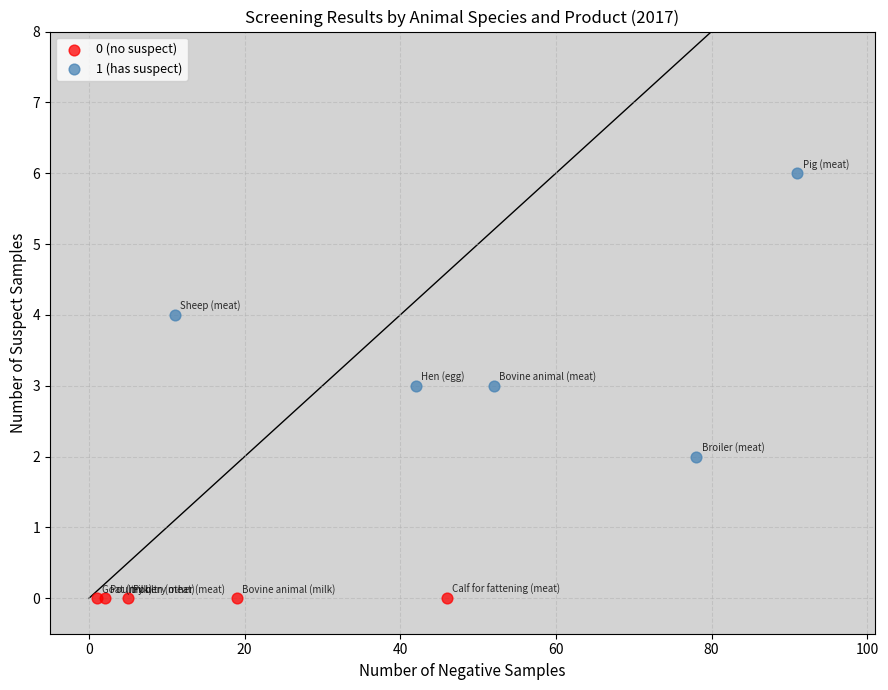

Which series reaches the maximum Y coordinate?

1 (has suspect)